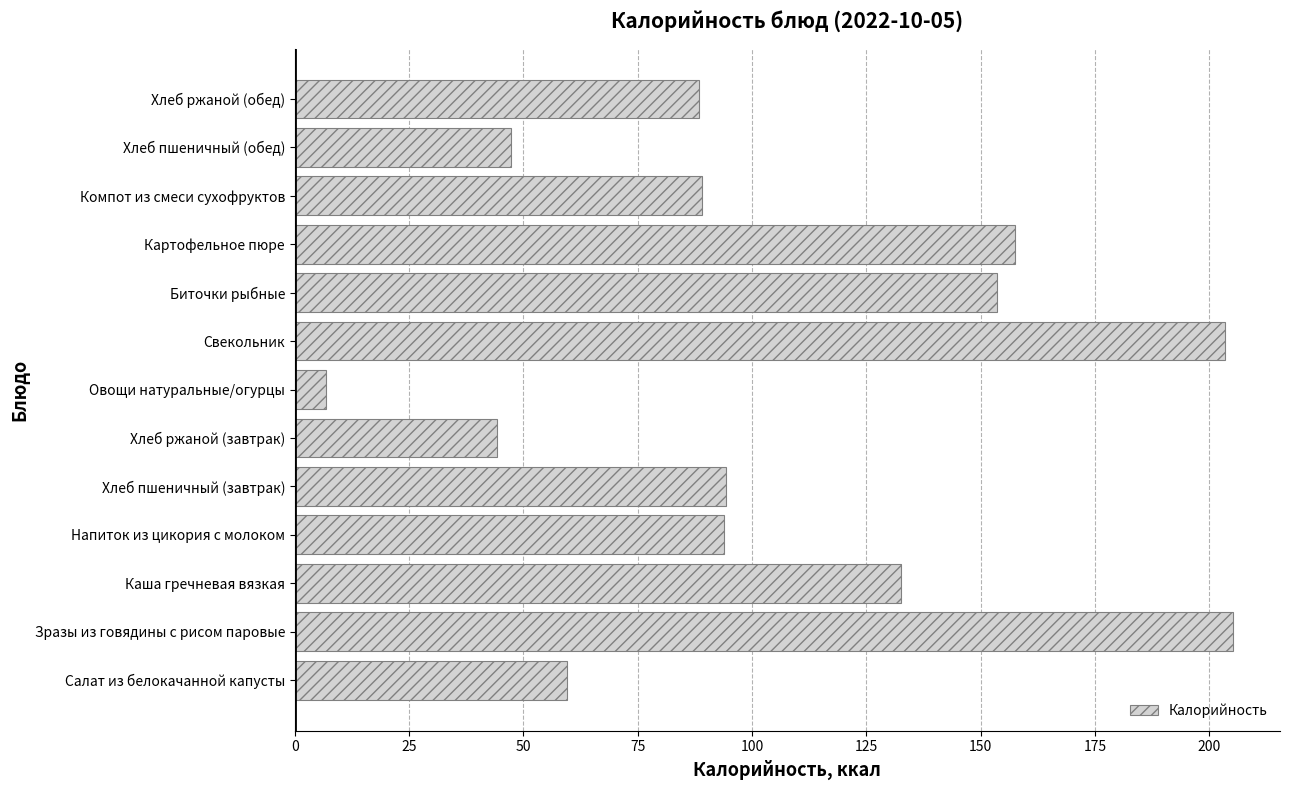

Which label corresponds to the largest value in the chart?

Зразы из говядины с рисом паровые